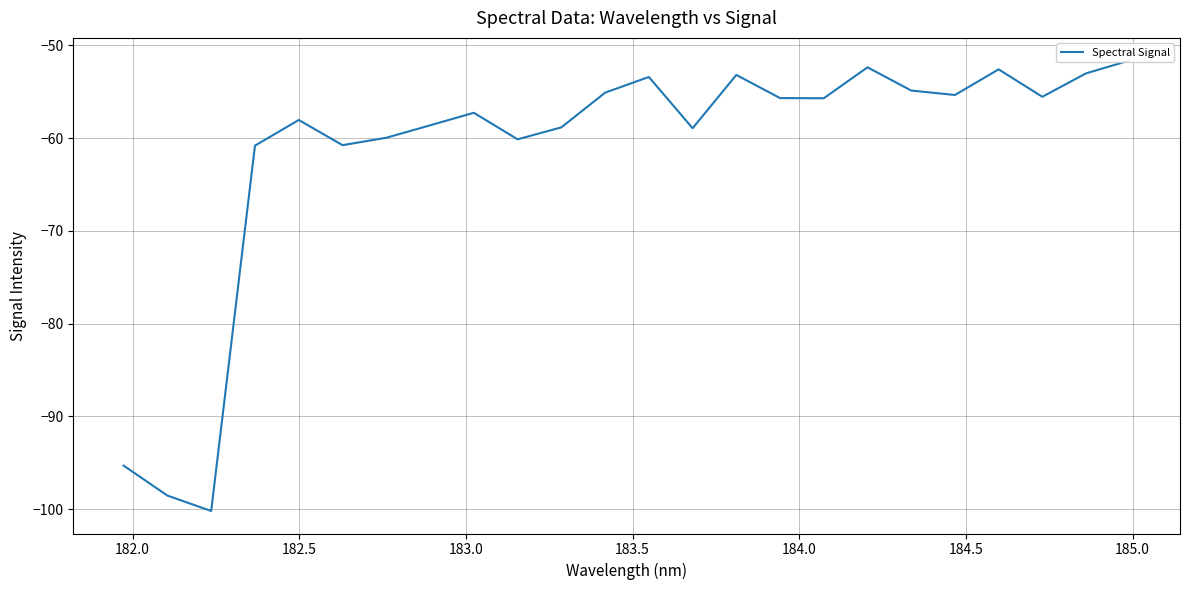

Count the number of categories in the chart.

24